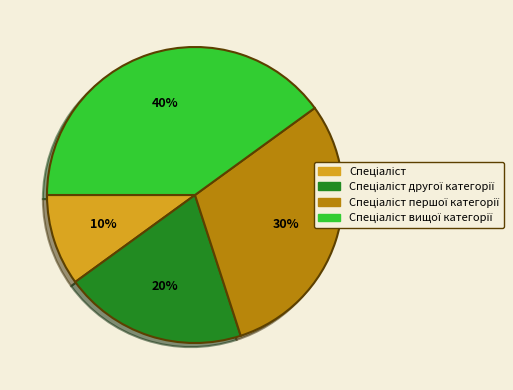

To the nearest percent, what is the difference between the largest and smallest slice percentages?

30%